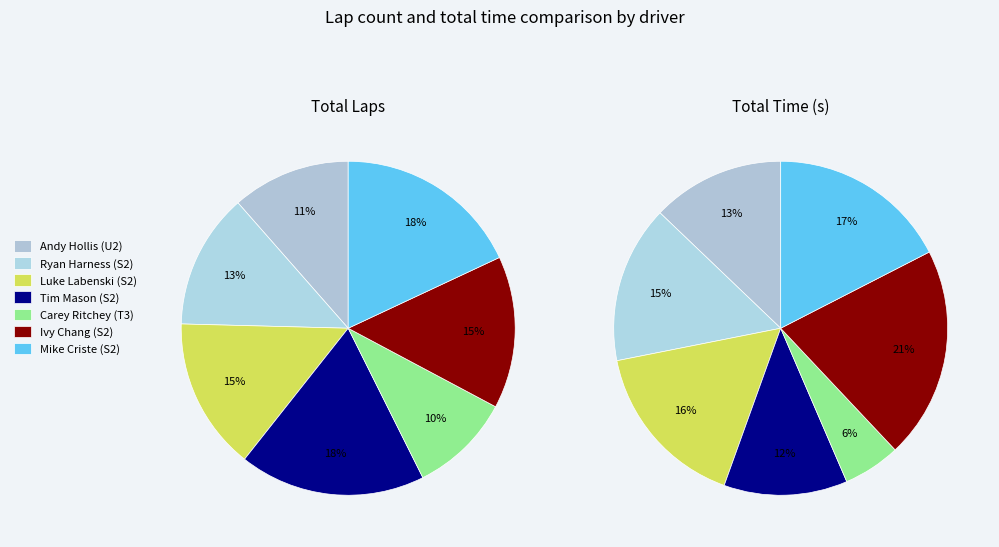

Combined, what portion of the pie is Mike Criste (S2) and Andy Hollis (U2)?

29.5%